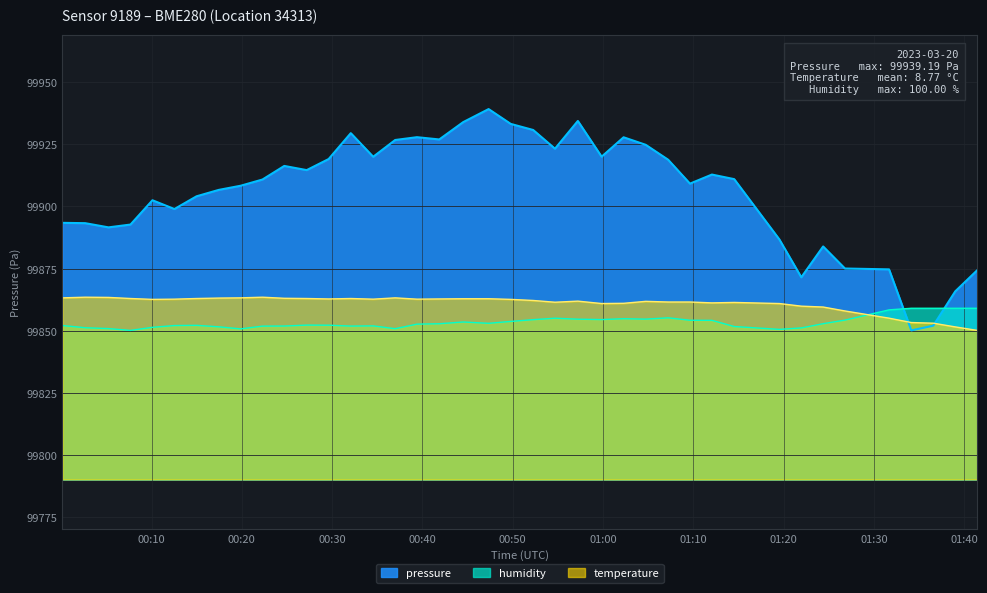

True or false: pressure has more than 0 interior local peaks.

True